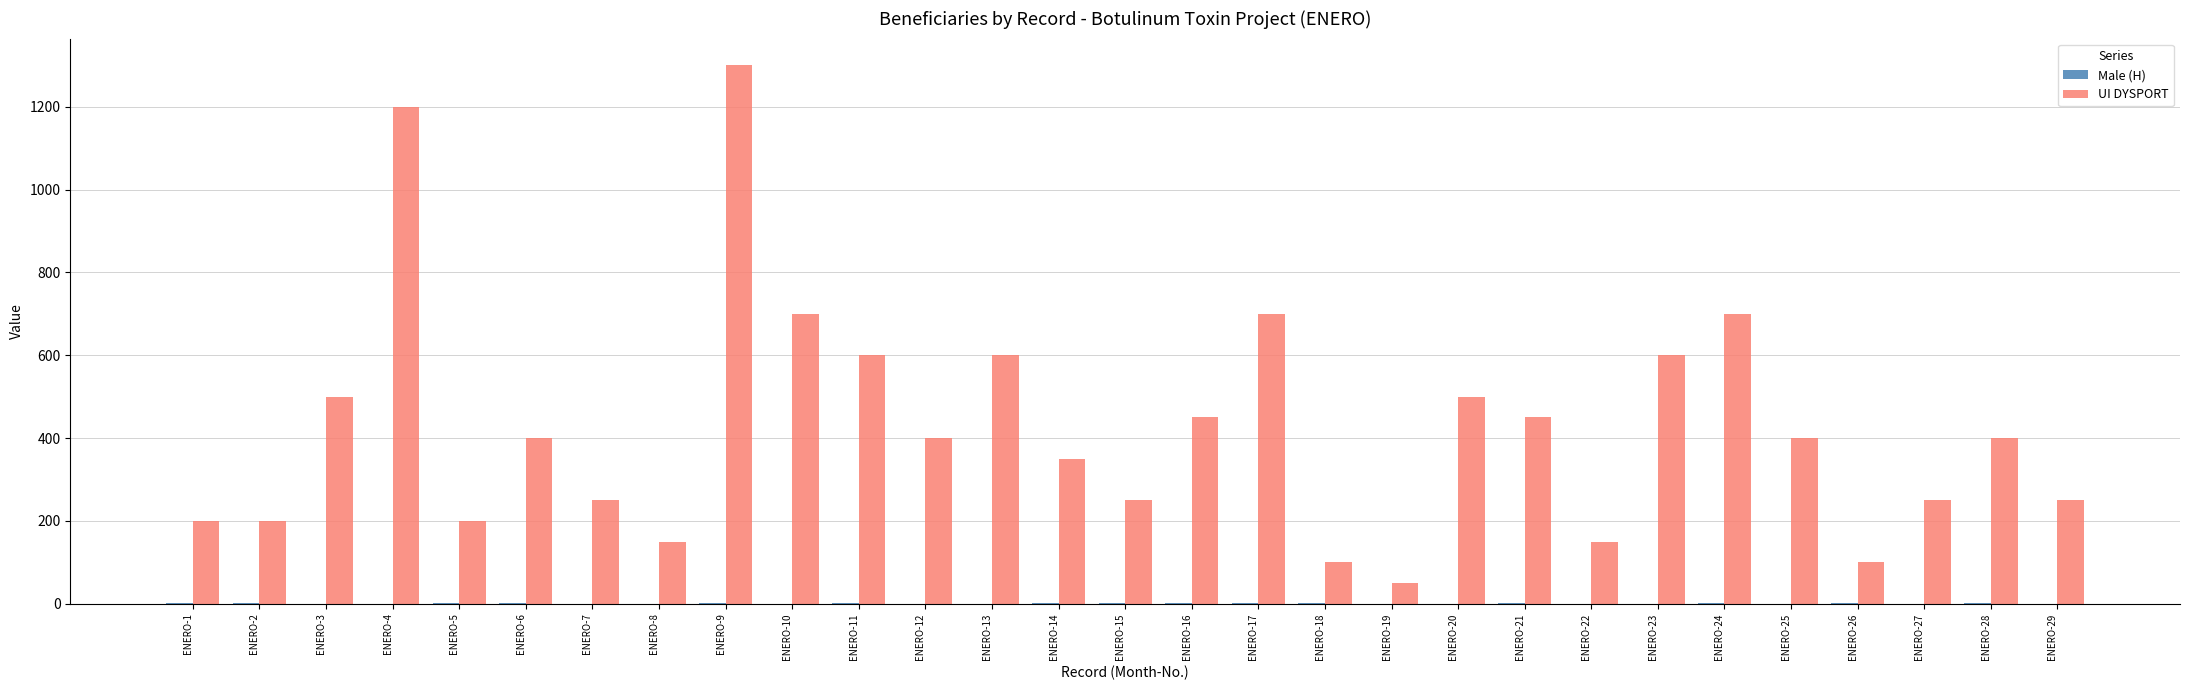

At which category does the chart reach its peak across all series?

ENERO-9